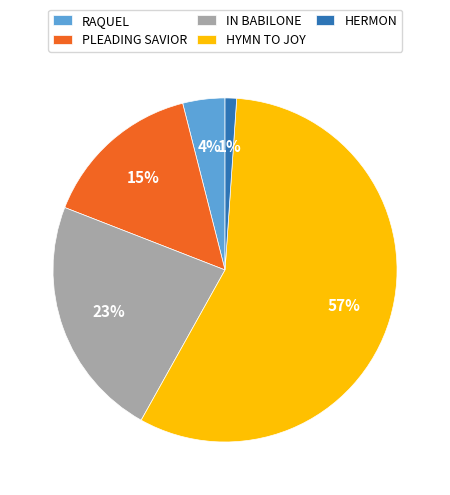

Combined, do IN BABILONE and HERMON account for over 50%?

No